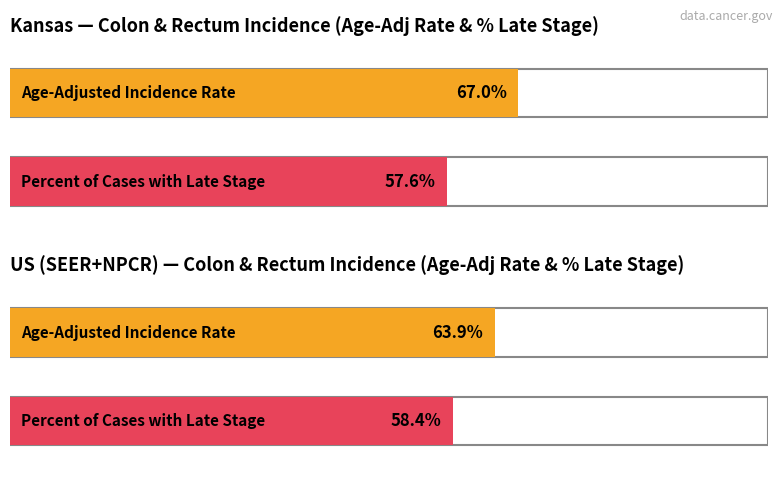

Which label corresponds to the largest value in the chart?

Kansas